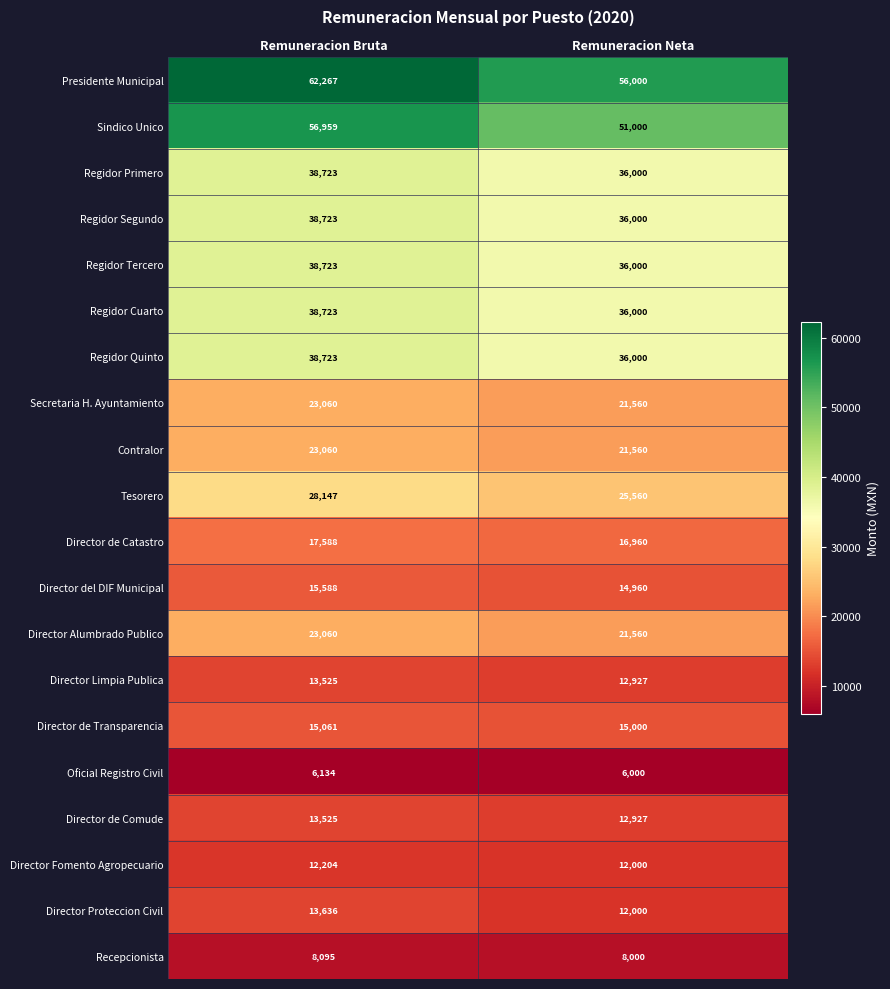

How many categories are shown in the chart?

2